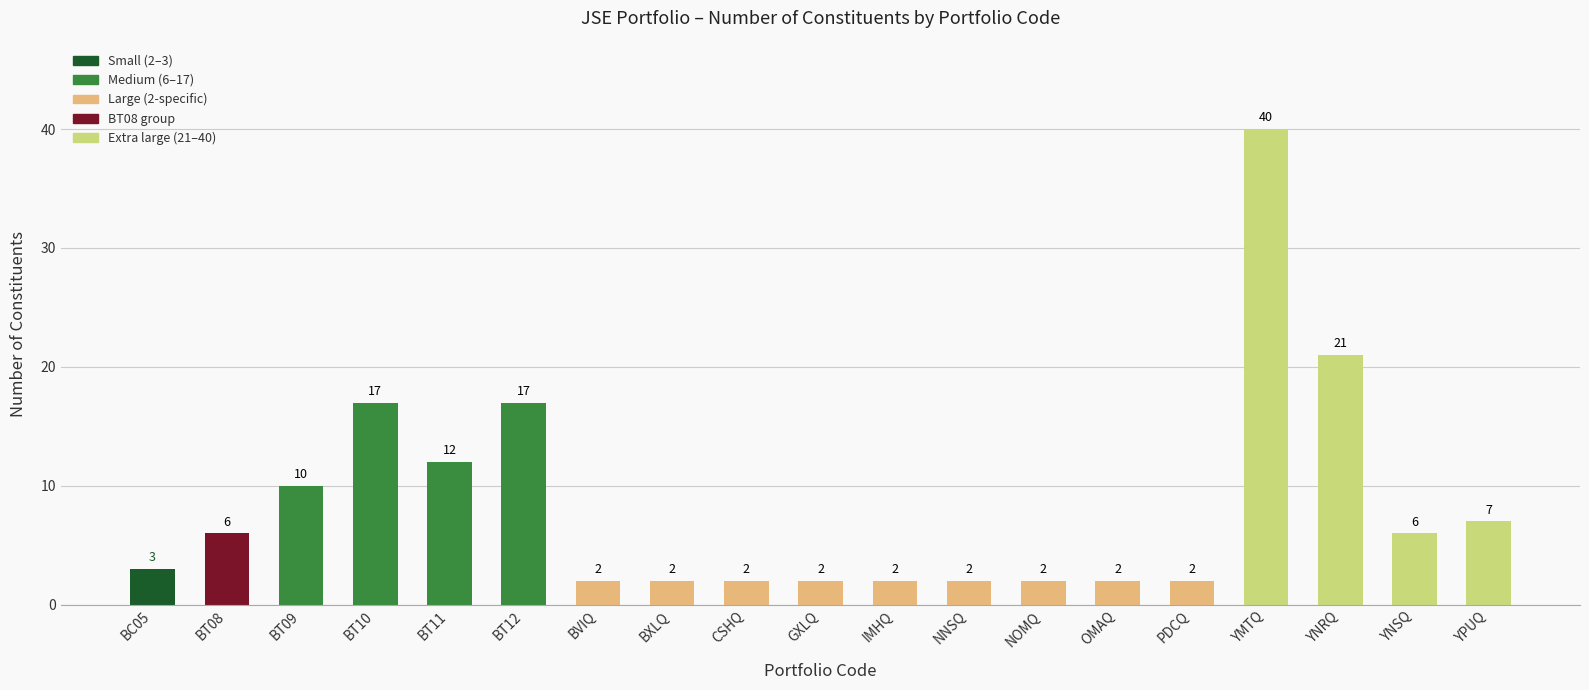

Approximately how many times larger is the value at BT10 compared to YNRQ?

0.8